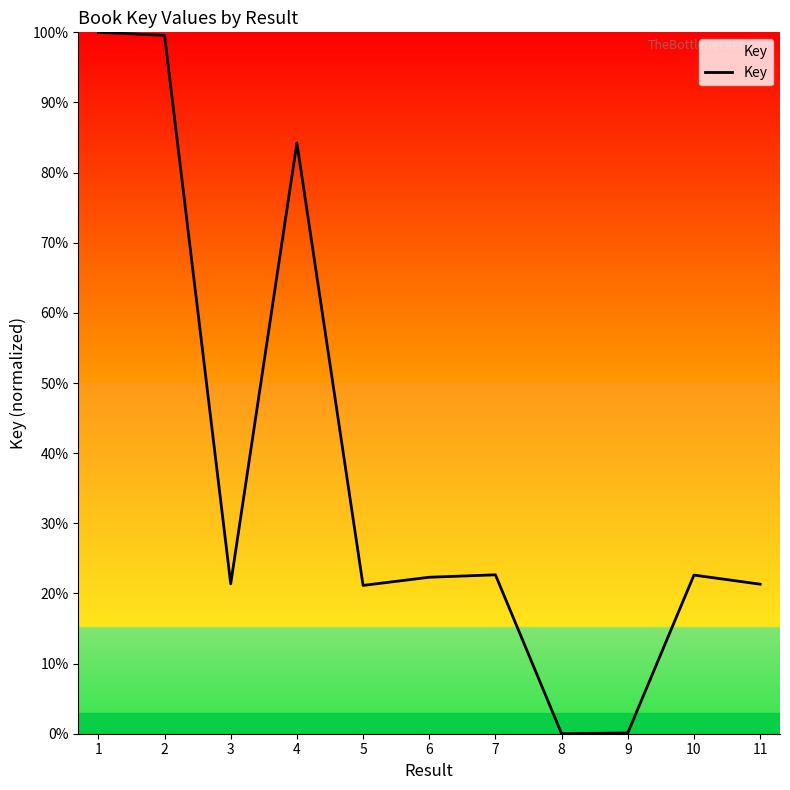

Does the chart display data point markers on the line(s)?

No